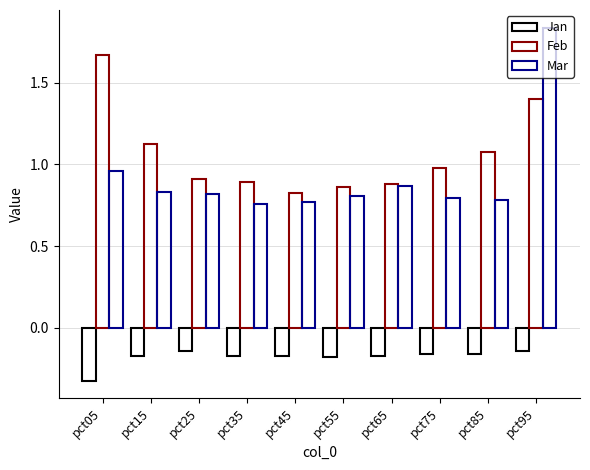

Count the number of categories in the chart.

10